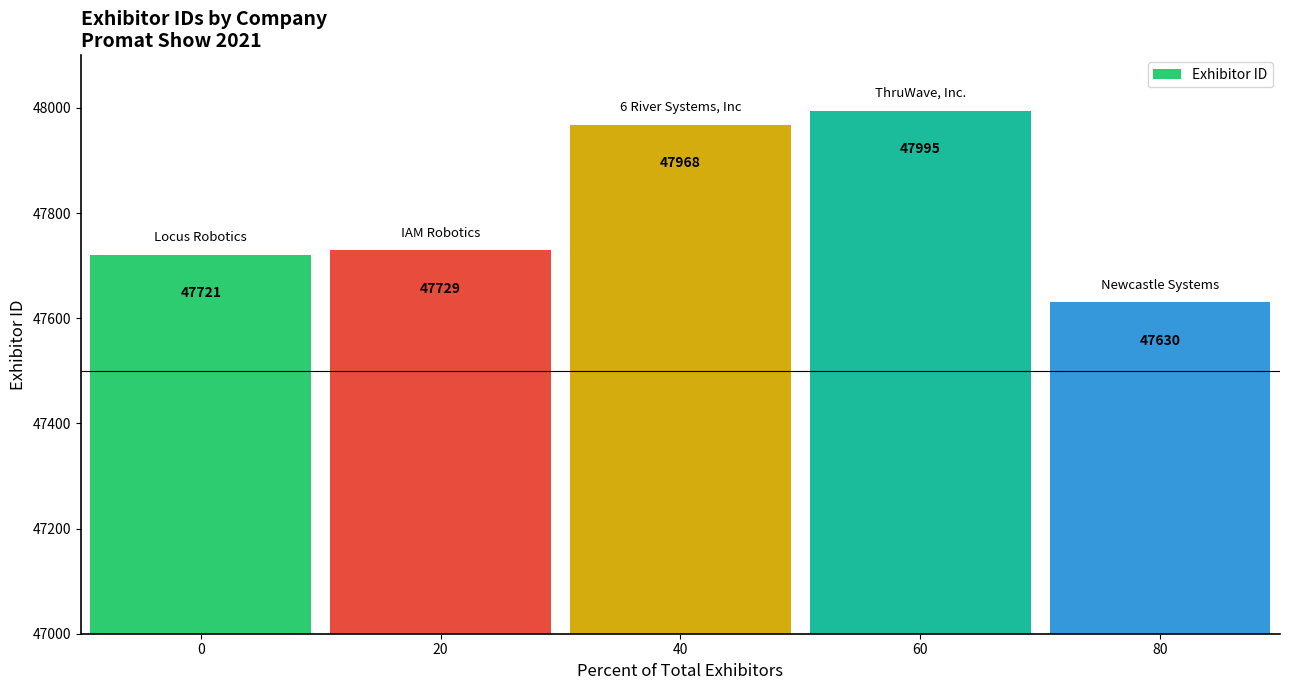

Reading right to left, list all the values displayed in this chart.

80=47630	60=47995	40=47968	20=47729	0=47721